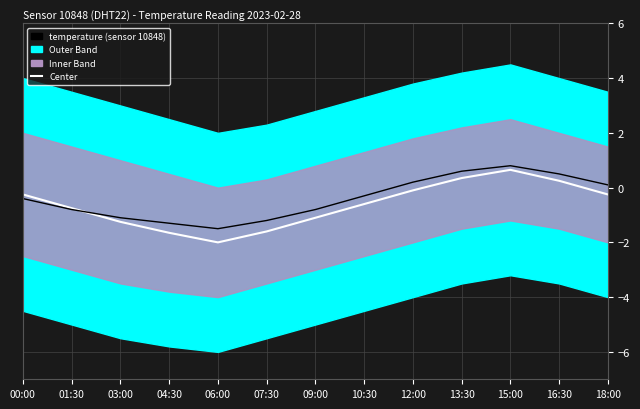

Rank the series at 18:00 from lowest to highest value.

Center, temperature